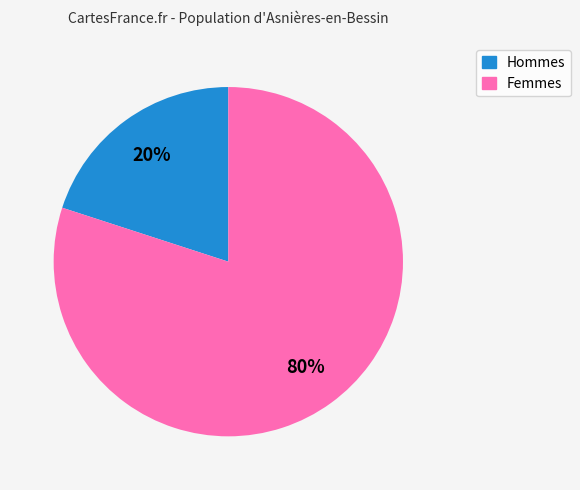

To the nearest percent, what is the average slice percentage?

50%